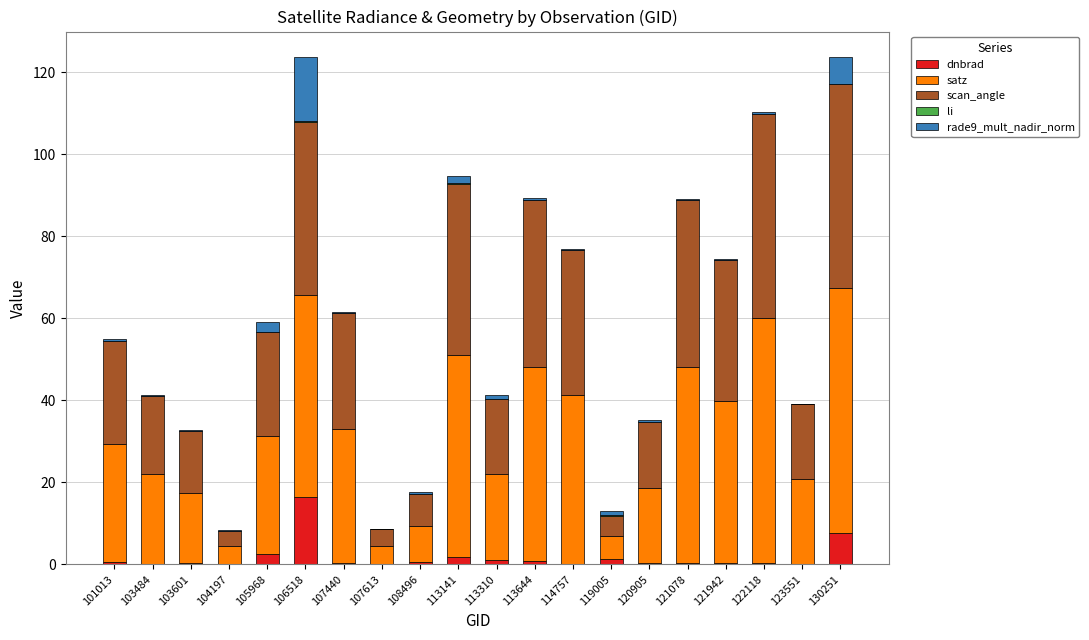

What is the sum of all dnbrad values?

35.3